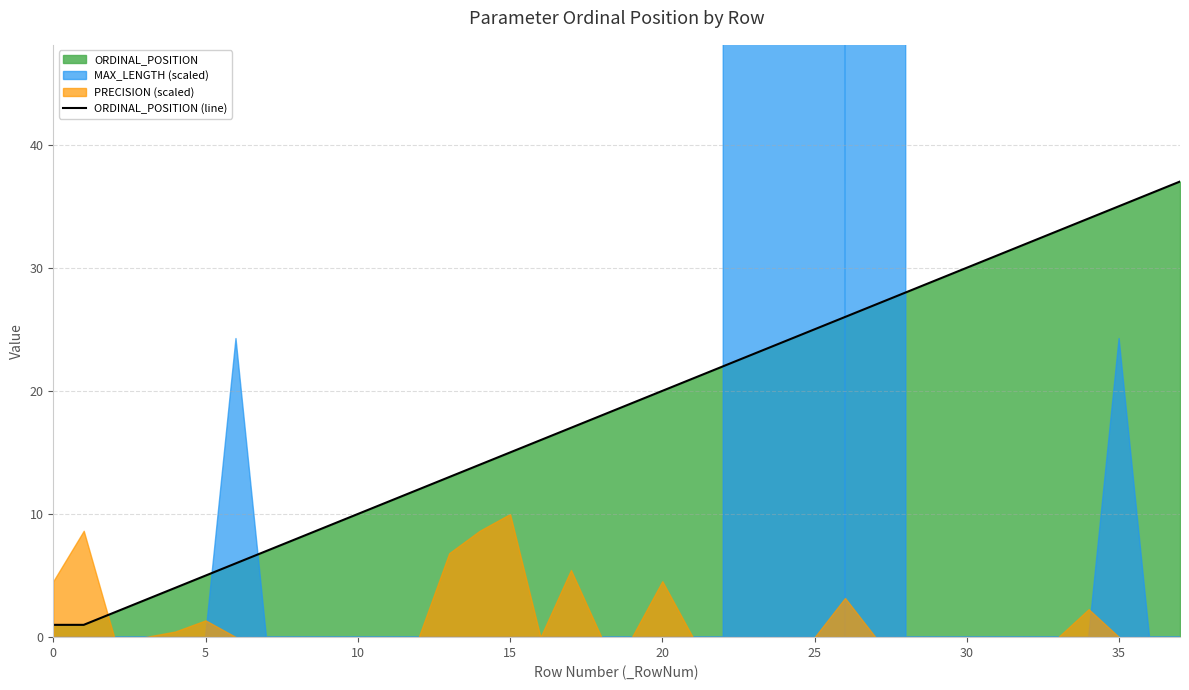

What is the maximum value for ORDINAL_POSITION (line)?

37